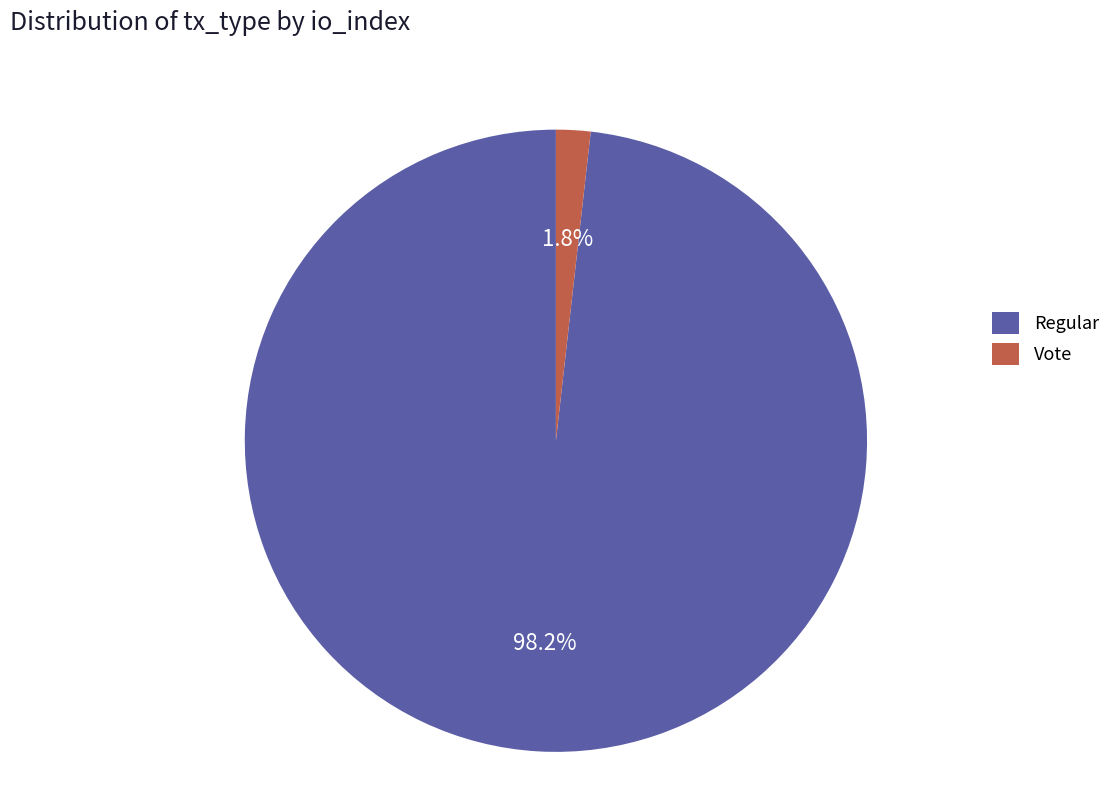

Between Regular and Vote, which is larger?

Regular